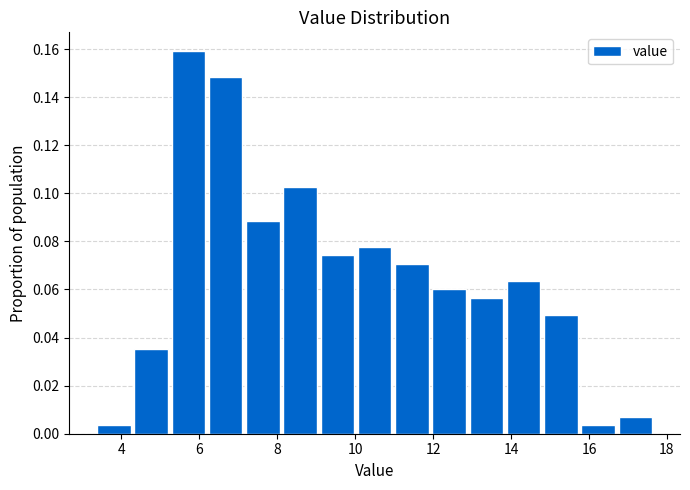

What is the height of the bar covering 3.4 to 4.2 on the x-axis? Neither the bar edges nor the heights are printed on the chart, so give them approximately, as read against the axes.

0.004